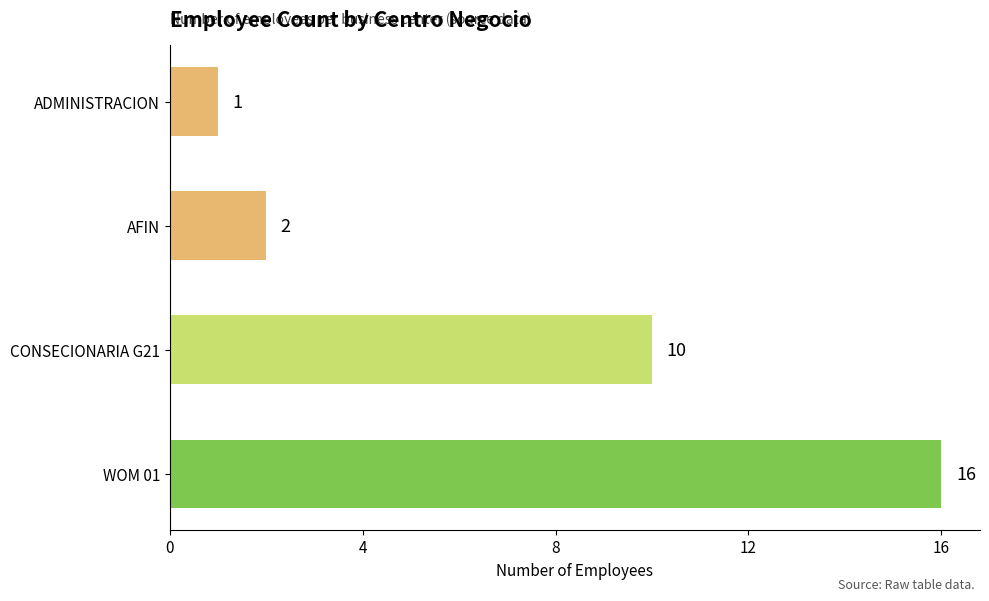

The chart shows a value of 21 at WOM 01. True or false?

False